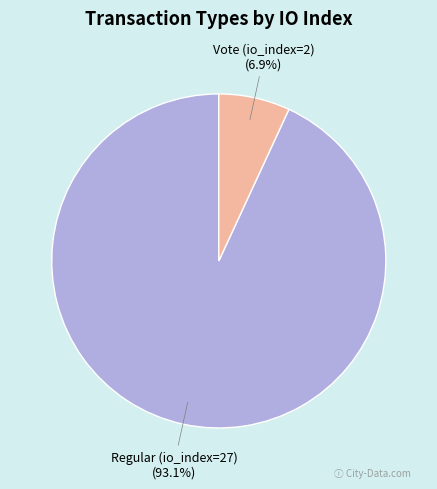

Which has a higher value, Regular (io_index=27) or Vote (io_index=2)?

Regular (io_index=27)